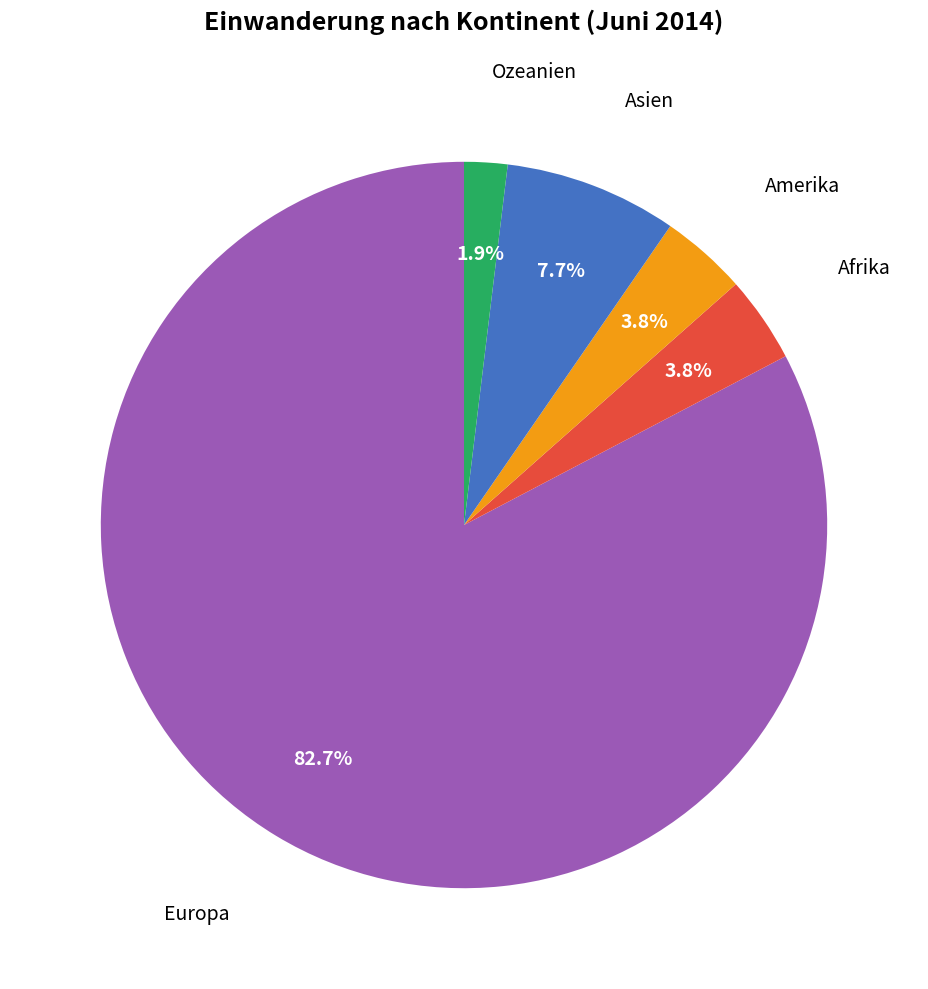

Does any single category account for the majority?

Yes